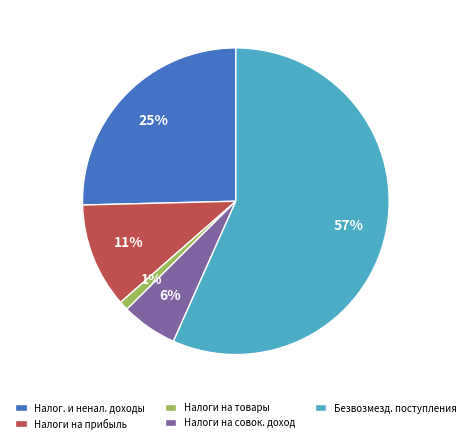

Rank the categories by value from lowest to highest.

Налоги на товары, Налоги на совок. доход, Налоги на прибыль, Налог. и ненал. доходы, Безвозмезд. поступления